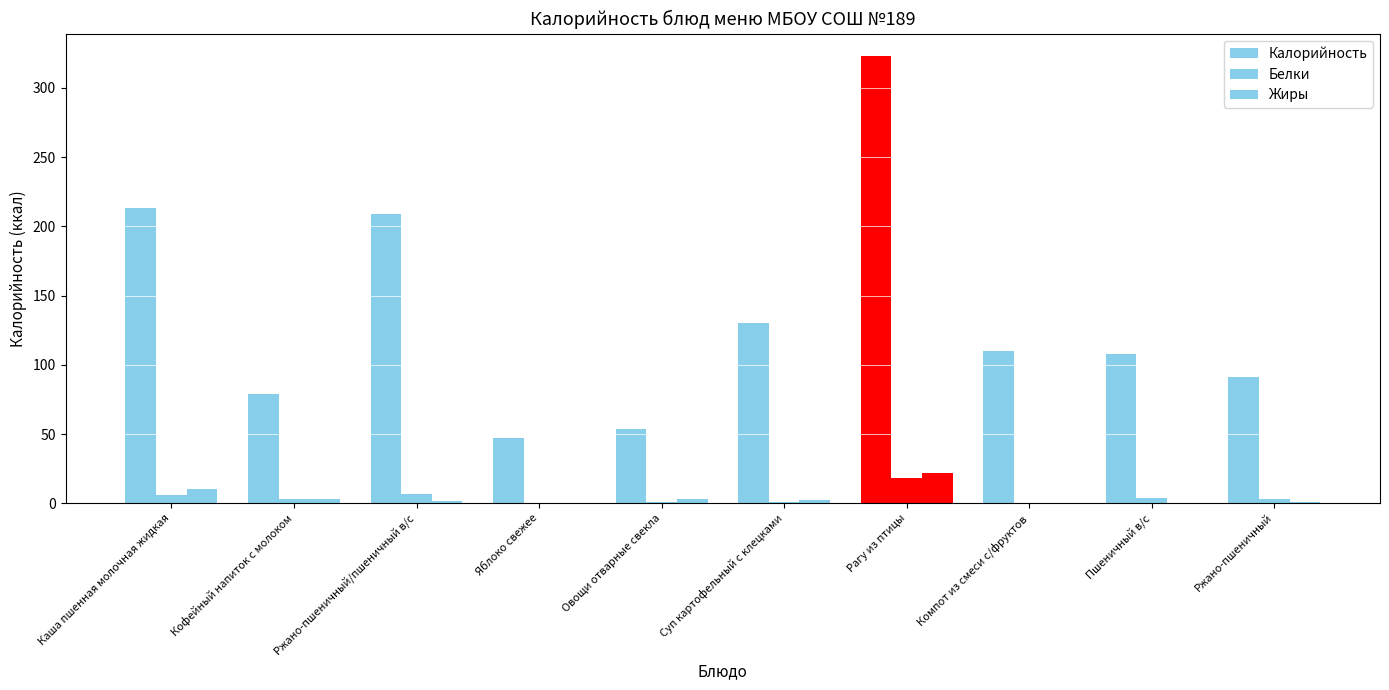

Which series has the largest total across all categories?

Калорийность